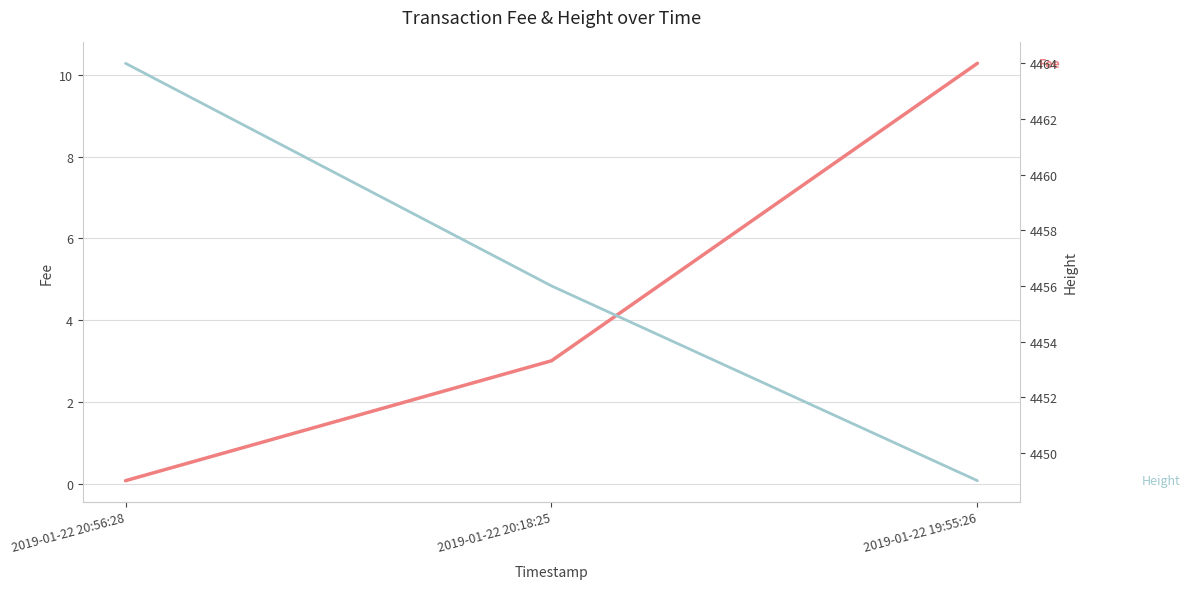

How many Height values are between 4449 and 4464?

3